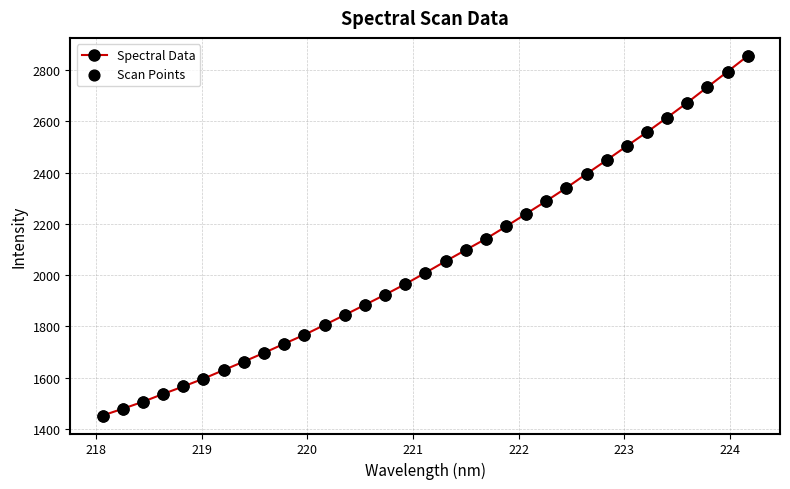

What is the average value?

2060.4